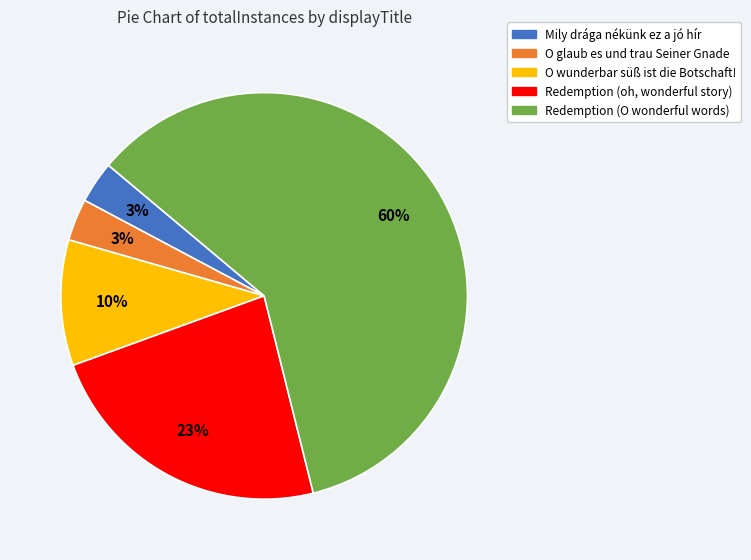

To the nearest percent, what percentage of the pie is Mily drága nékünk ez a jó hír?

3%